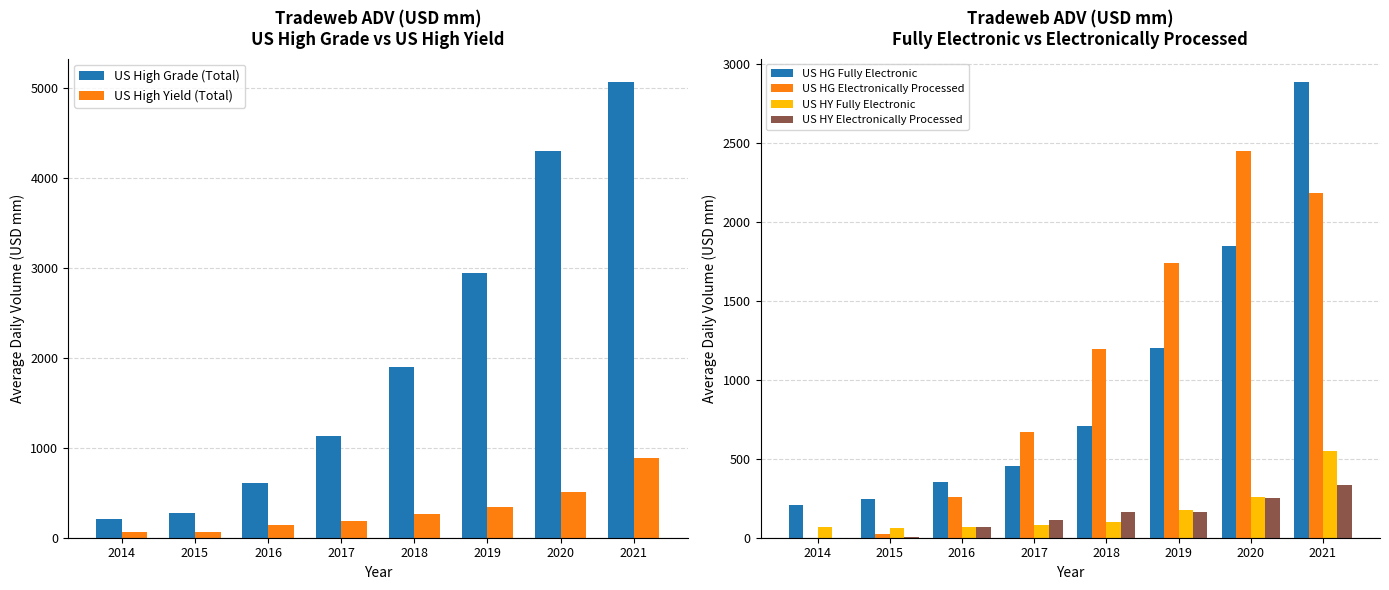

What are all the series names shown in the legend?

US High Grade (Total), US High Yield (Total), US HG Fully Electronic, US HG Electronically Processed, US HY Fully Electronic, US HY Electronically Processed